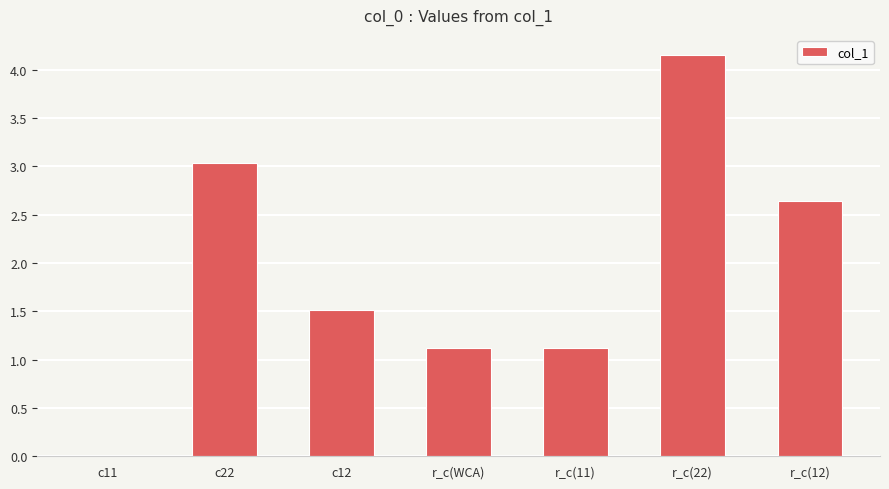

Is it true that the value at c12 is 1.5?

True